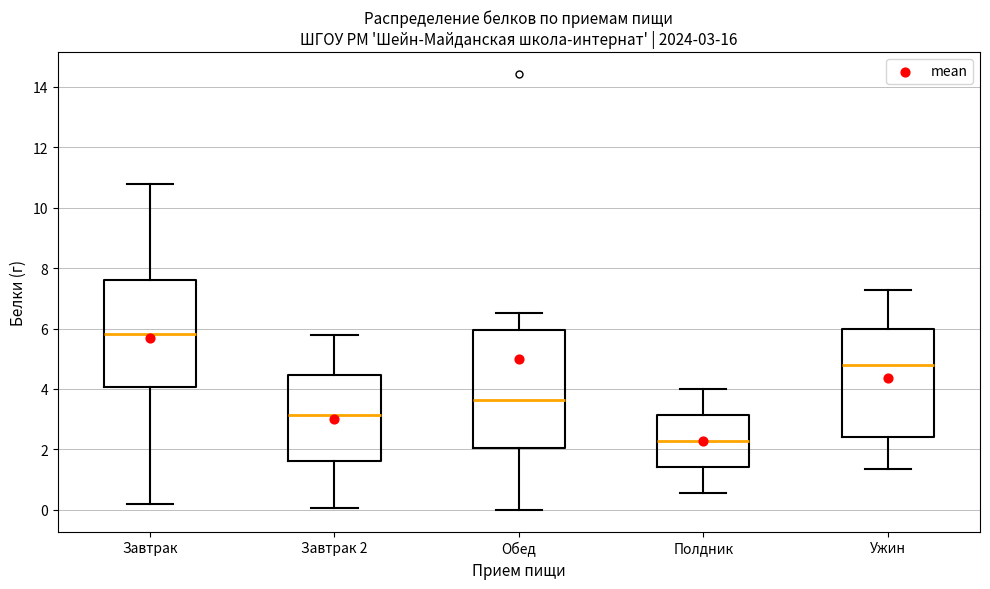

Which box has the highest median line?

Завтрак